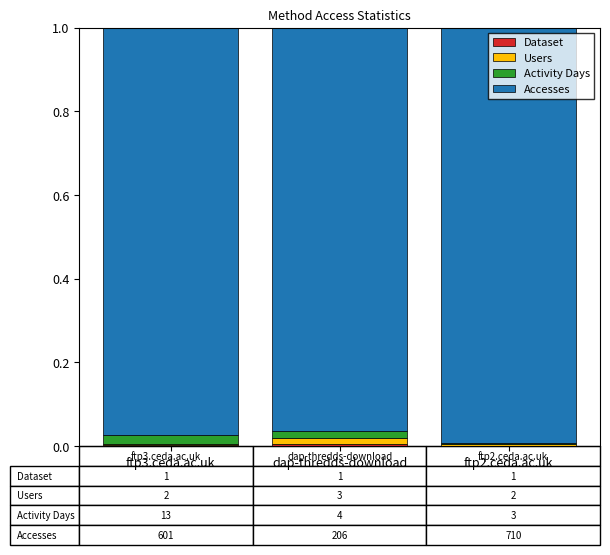

How many data points does each series have?

3